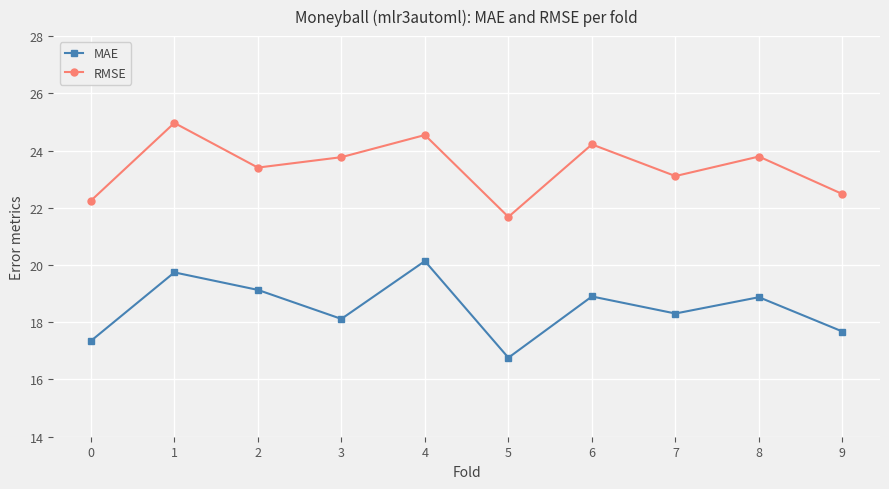

What is the difference between the highest and lowest values at 9?

4.8